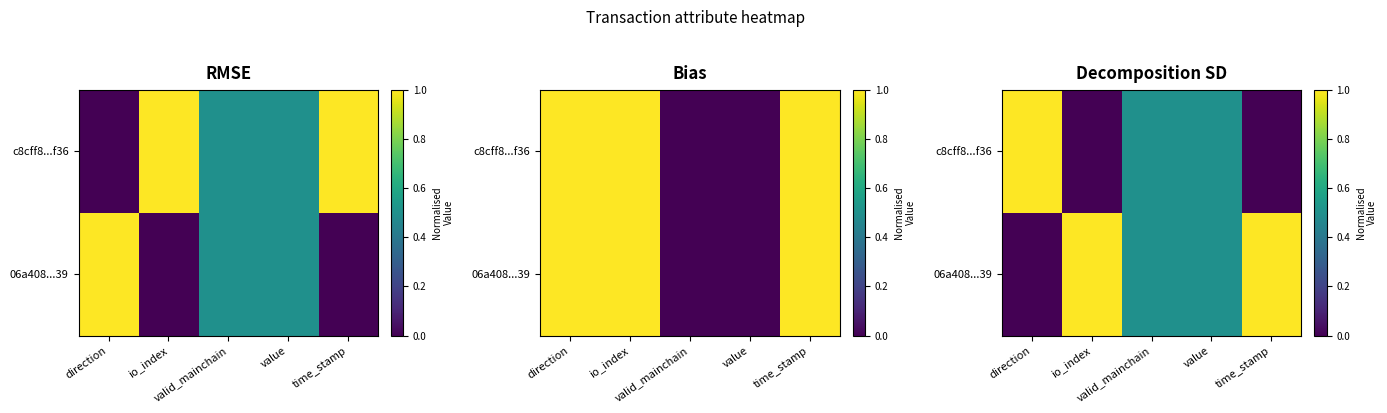

At which label is 06a408...39 closest to 0?

direction